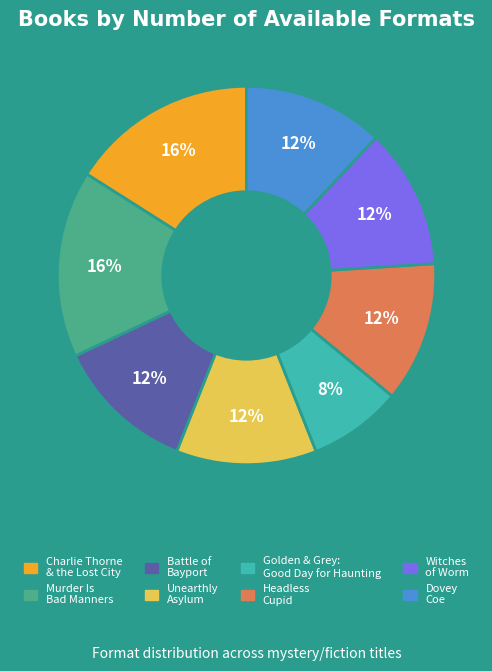

Is there a majority slice in this chart?

No